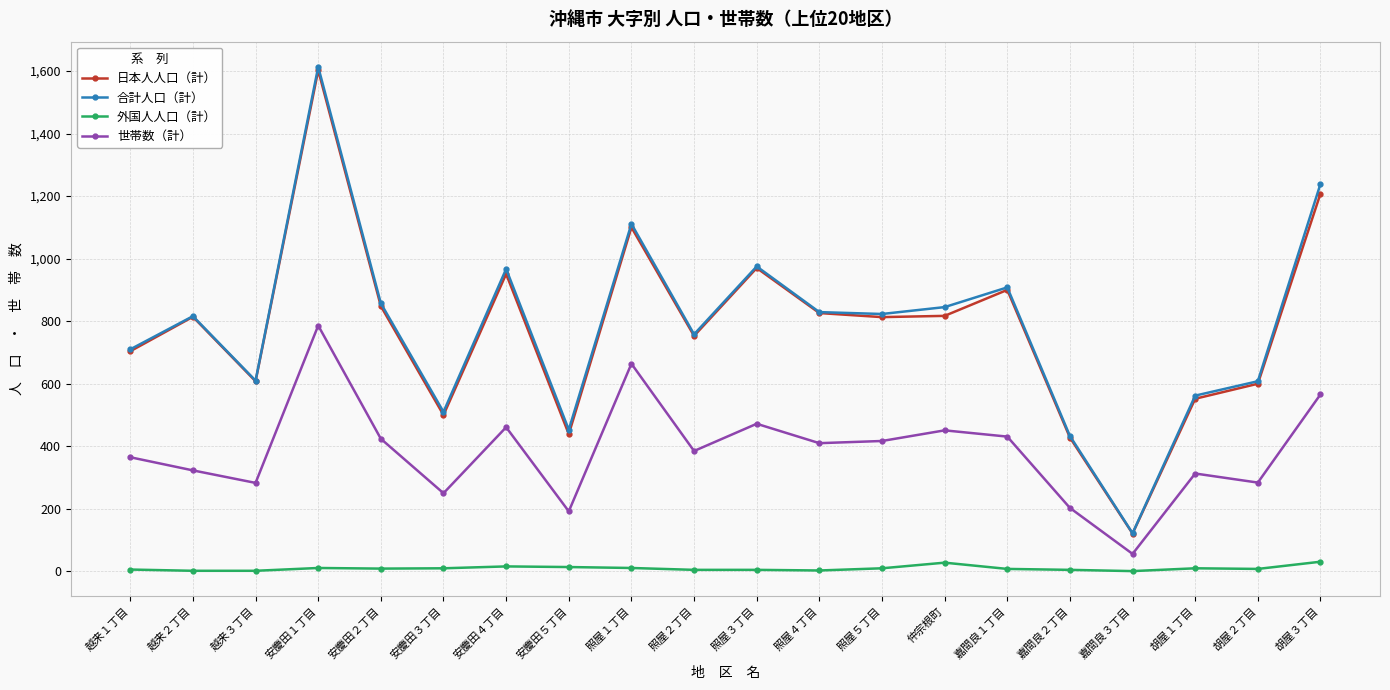

True or false: 外国人人口（計） and 合計人口（計） cross at least once.

False